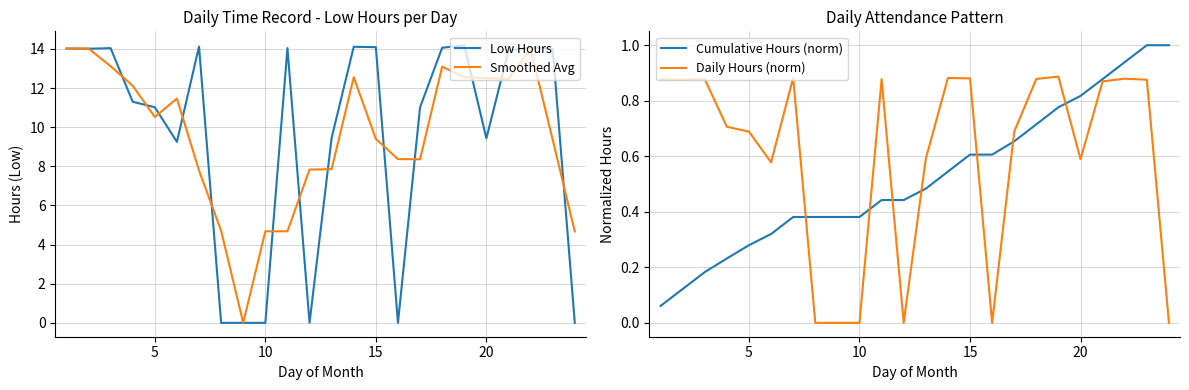

How many lines are shown in the chart?

4